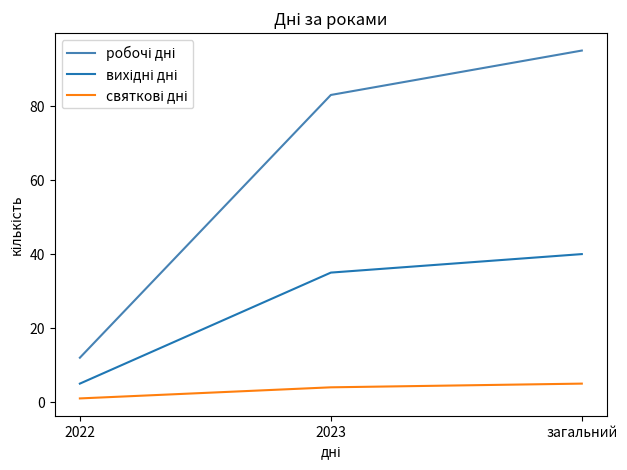

What is the spread (max minus min) of values at загальний?

90